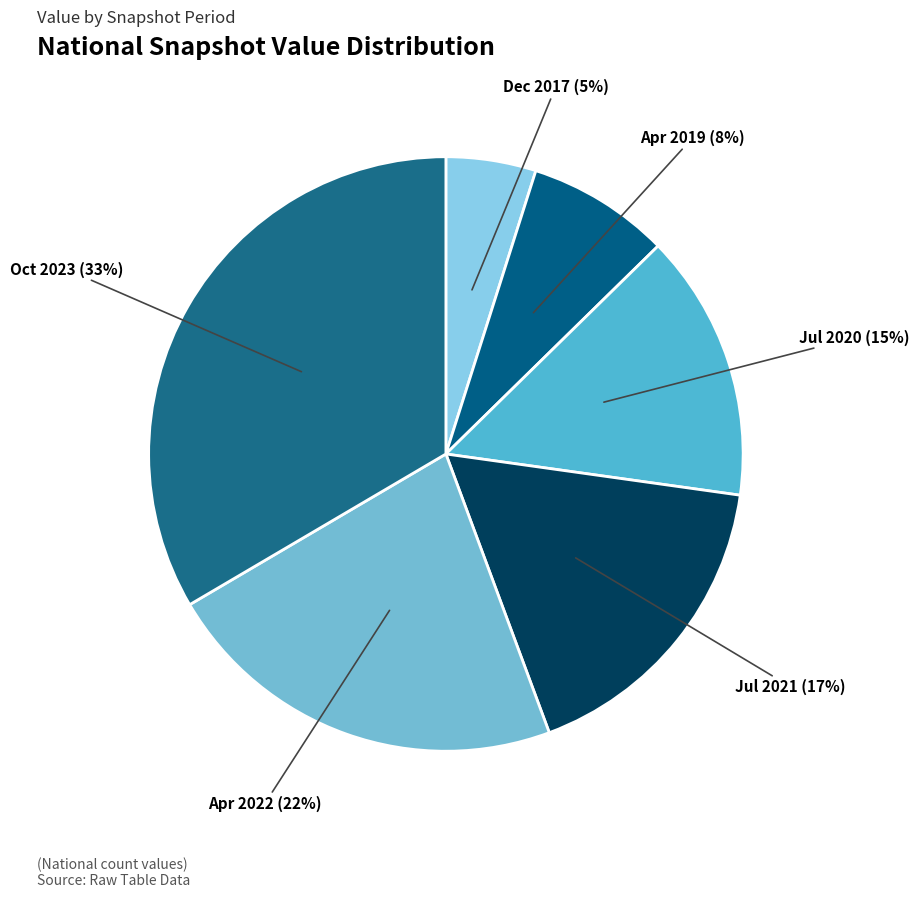

What is the largest slice in the pie chart?

Oct 2023